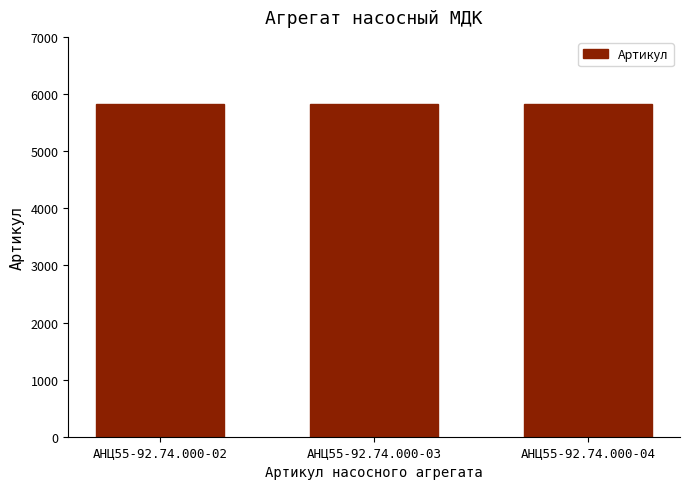

How many bars are there in total?

3